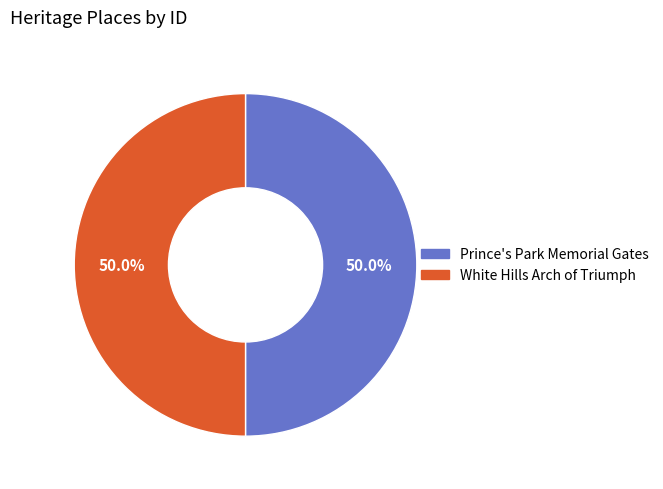

Count the number of slices in the pie.

2